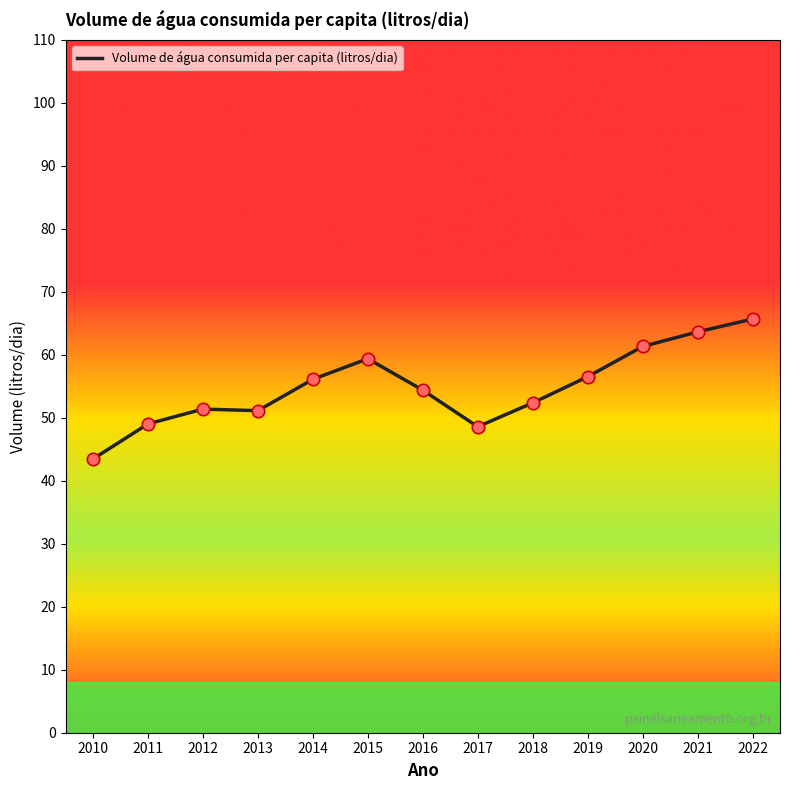

Approximately how many times larger is the value at 2020 compared to 2016?

1.1